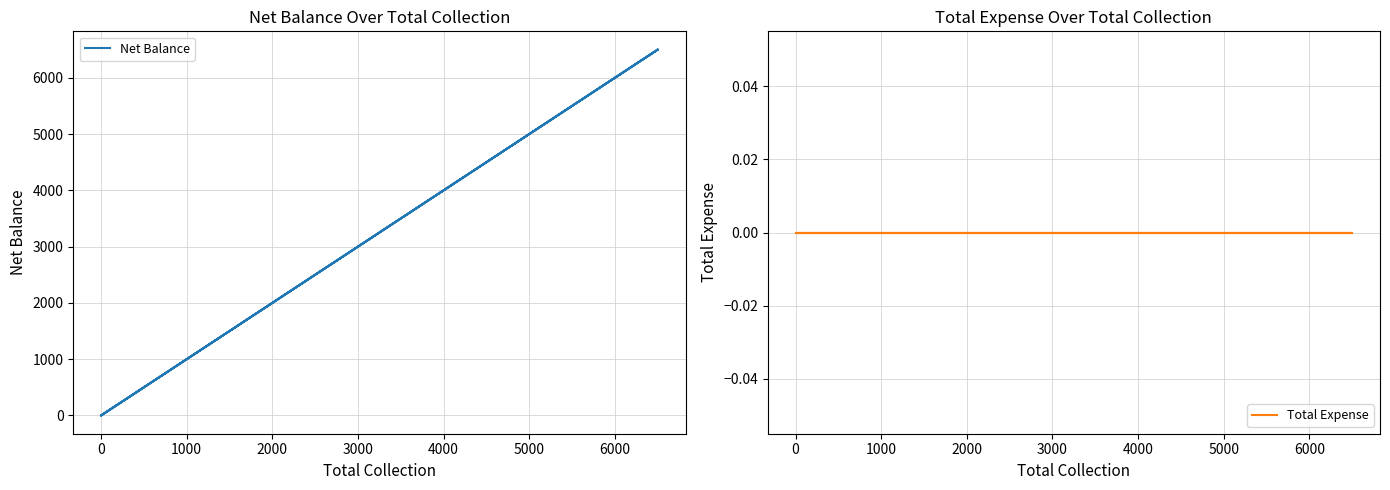

Reading left to right, extract all data points from this chart.

Net Balance: 0	0	0	6500	0	6500
Total Expense: 0	0	0	0	0	0